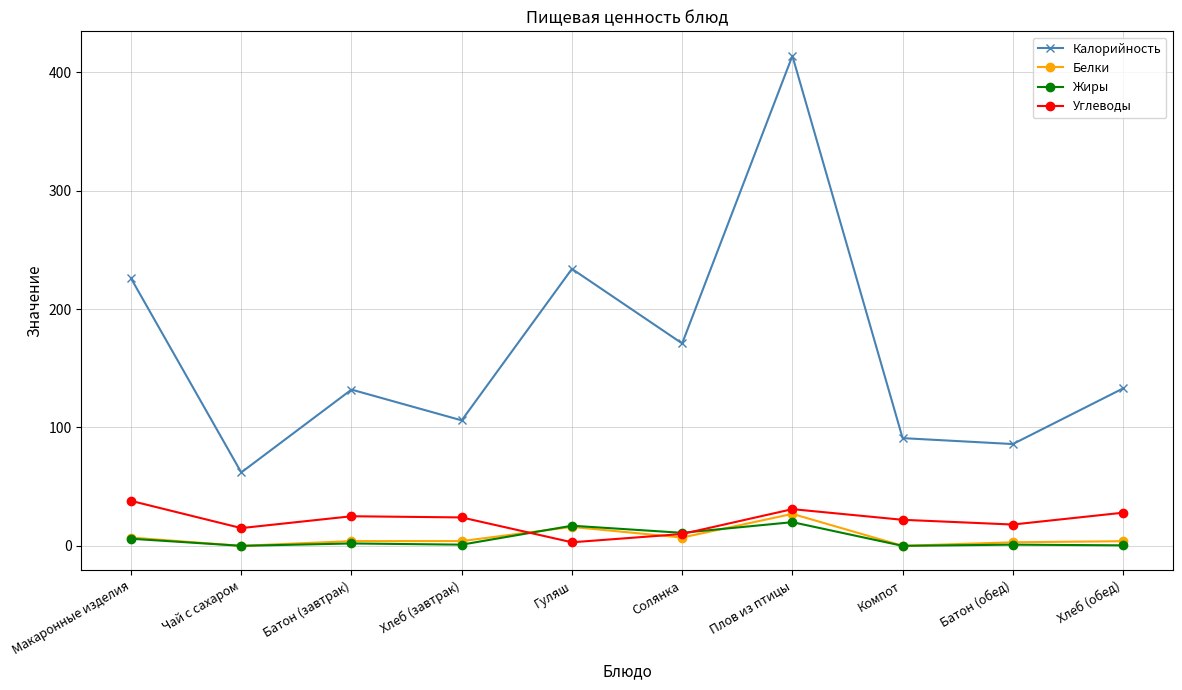

Where does the Калорийность series first go above 133?

Макаронные изделия